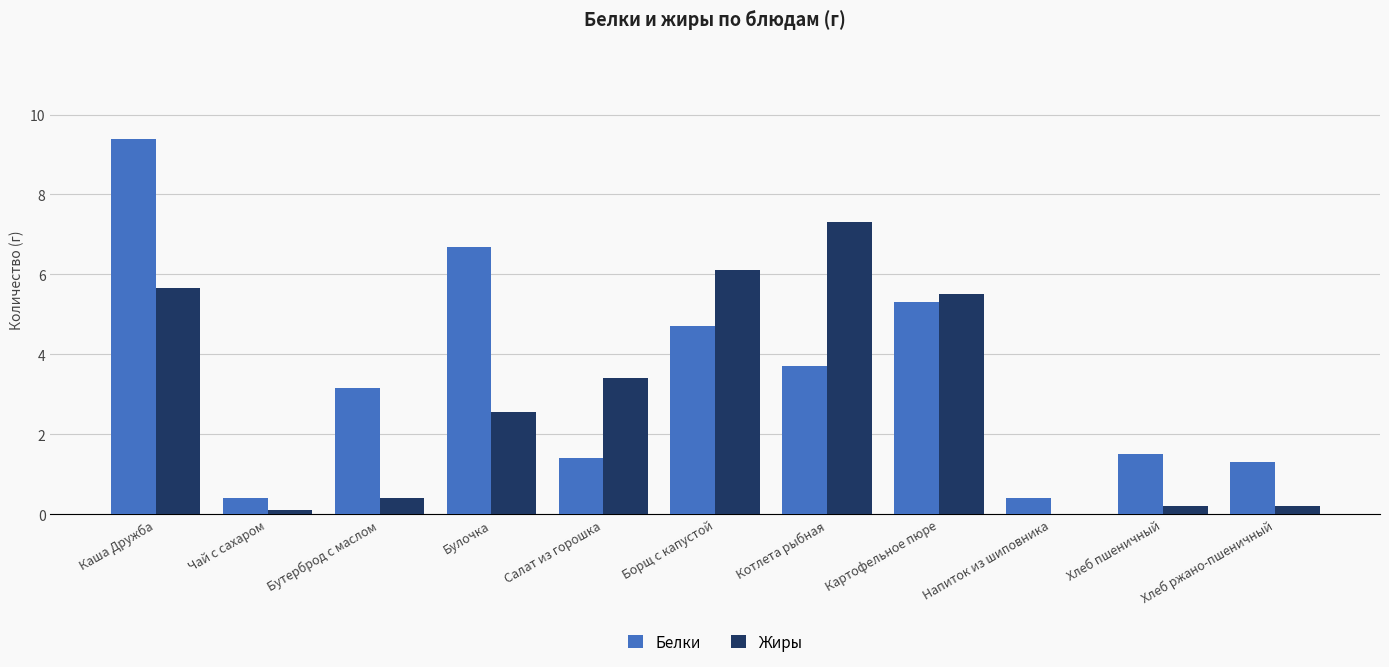

Reading left to right, what are all the values shown in this chart?

Белки: Каша Дружба=9.4	Чай с сахаром=0.4	Бутерброд с маслом=3.2	Булочка=6.7	Салат из горошка=1.4	Борщ с капустой=4.7	Котлета рыбная=3.7	Картофельное пюре=5.3	Напиток из шиповника=0.4	Хлеб пшеничный=1.5	Хлеб ржано-пшеничный=1.3
Жиры: Каша Дружба=5.7	Чай с сахаром=0.1	Бутерброд с маслом=0.4	Булочка=2.6	Салат из горошка=3.4	Борщ с капустой=6.1	Котлета рыбная=7.3	Картофельное пюре=5.5	Напиток из шиповника=0.0	Хлеб пшеничный=0.2	Хлеб ржано-пшеничный=0.2